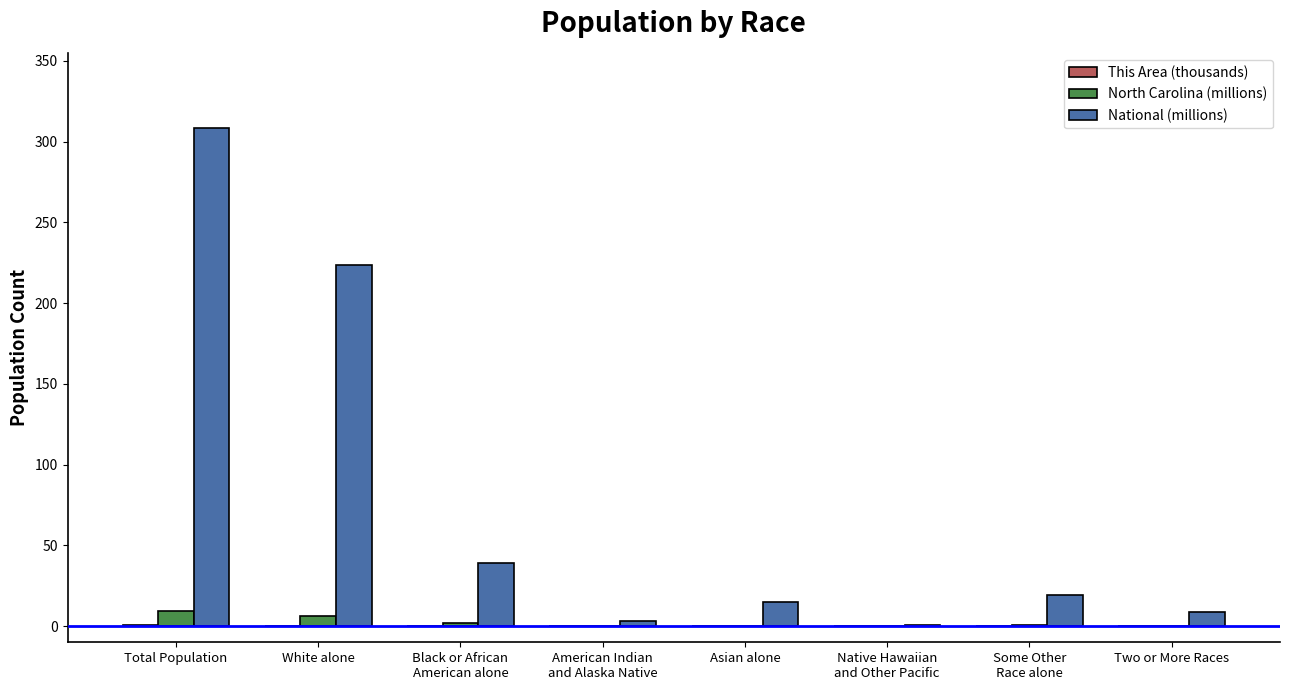

At which category is the sum across all series the highest?

Total Population